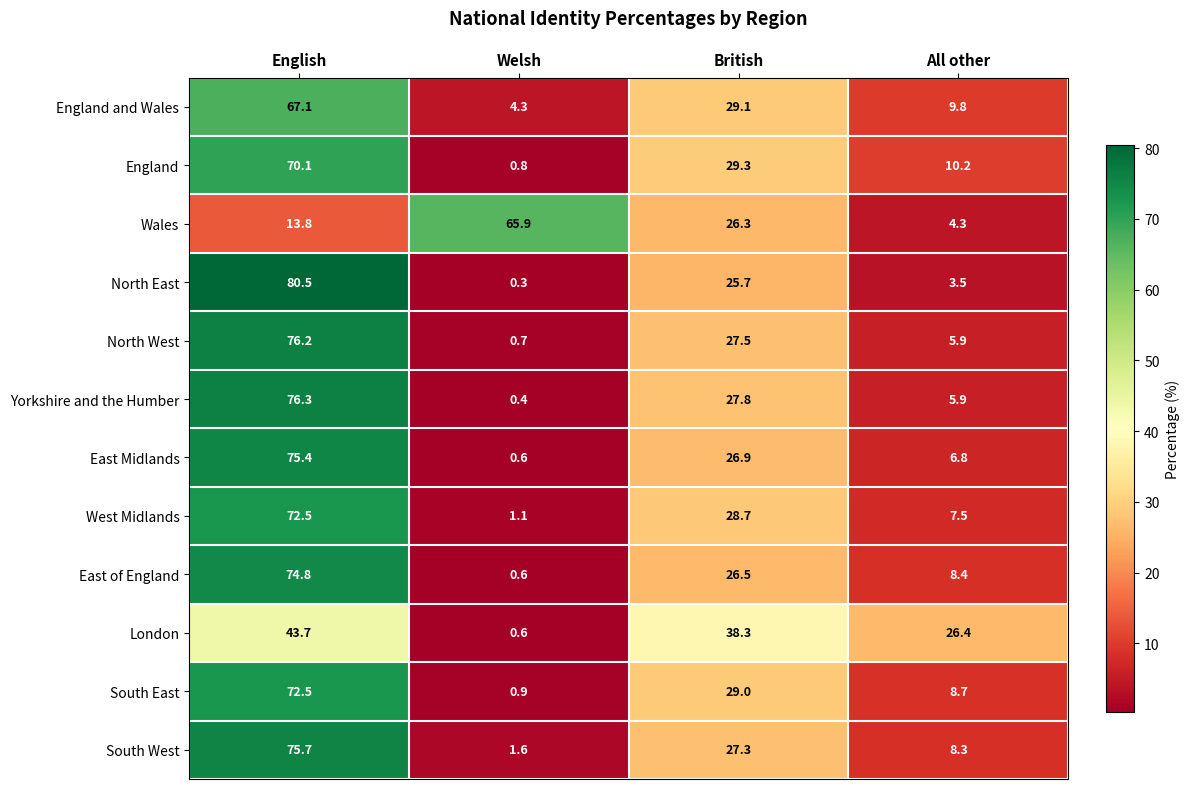

The value of East Midlands at English is 75.4. True or false?

True